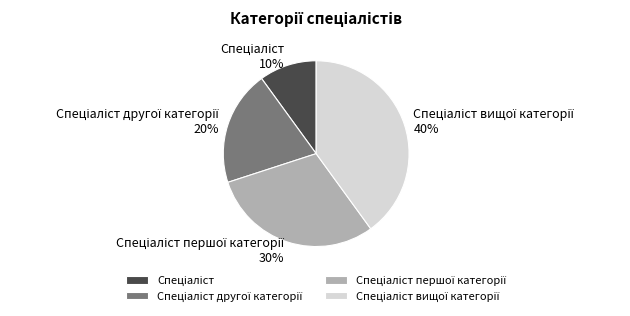

How many segments does this pie chart have?

4